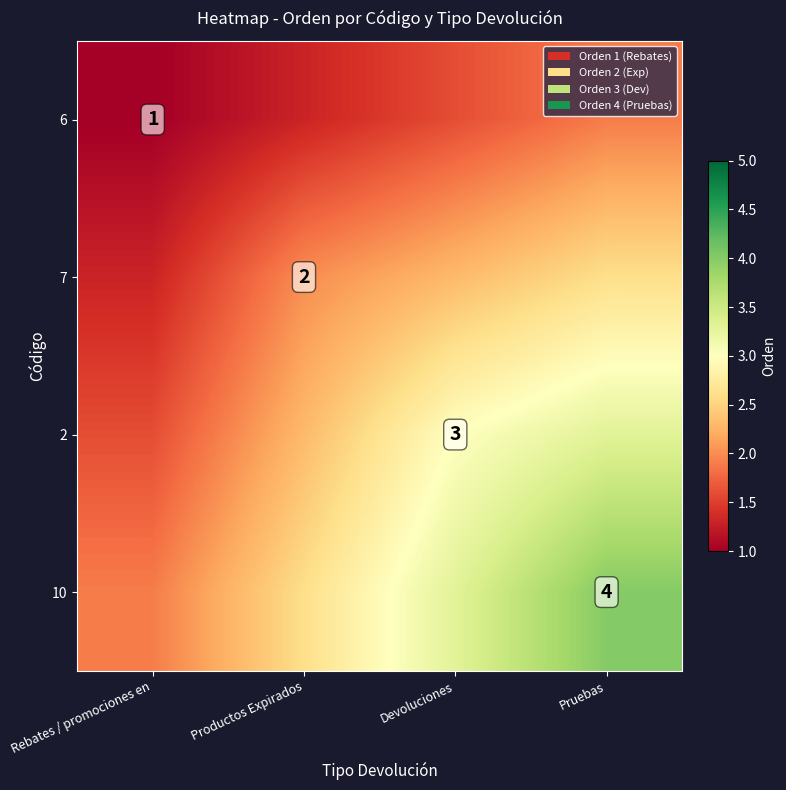

Is it true that 10 equals 5.7 at Pruebas?

False